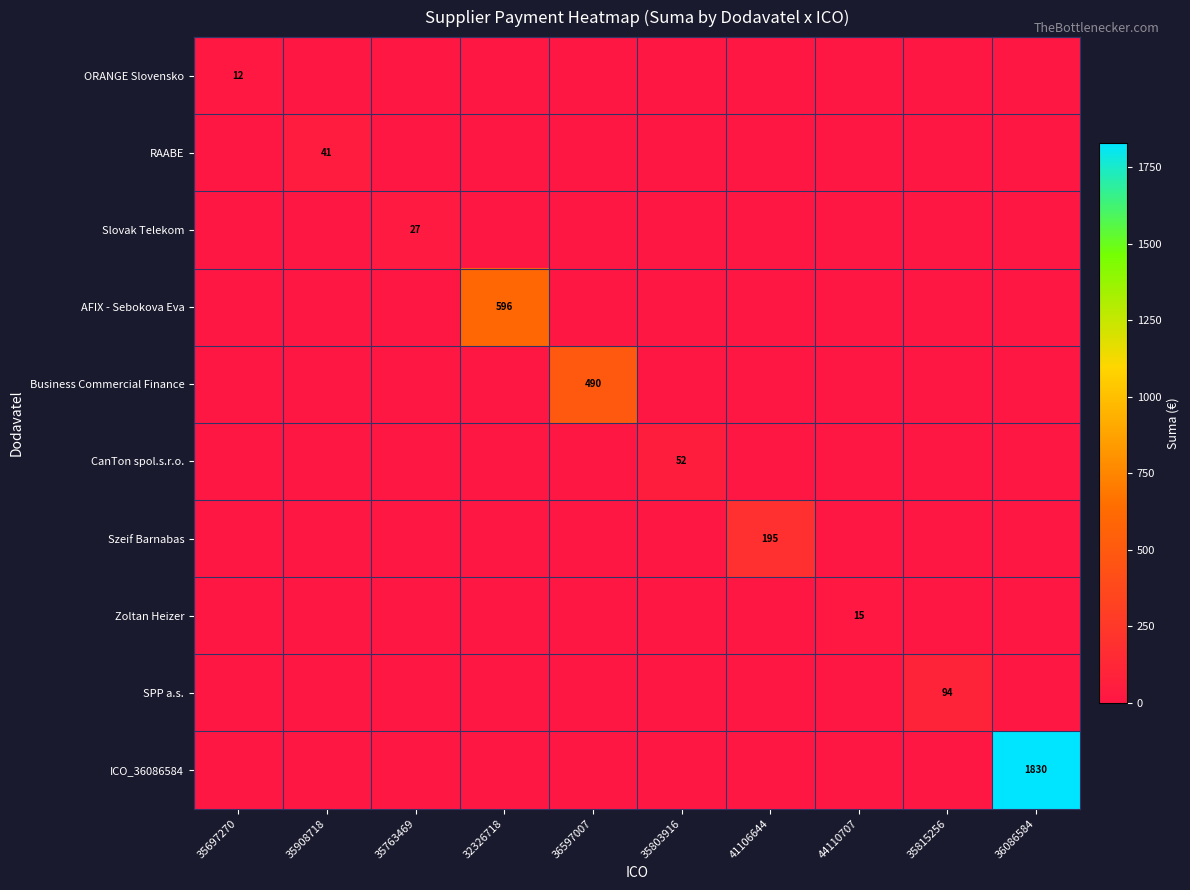

The ICO_36086584 series shows 2801 at 36086584. True or false?

False